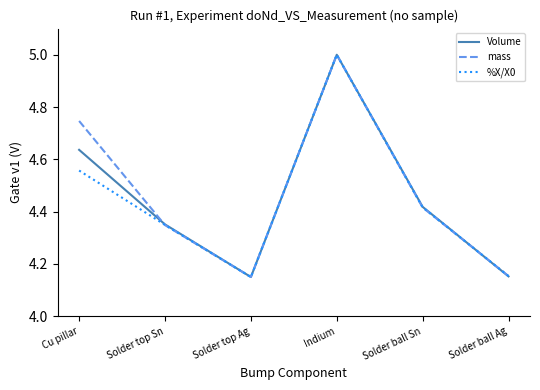

How many series are shown in this chart?

3